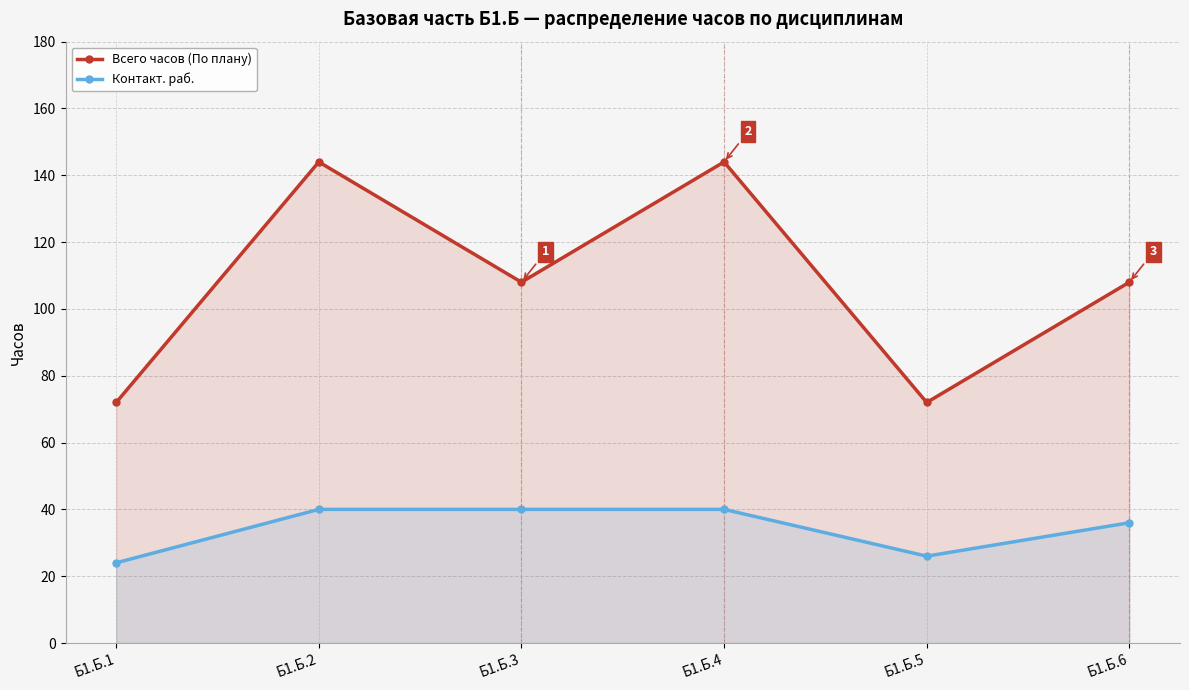

What is the difference between the maximum and second lowest values in the Контакт. раб. series?

14